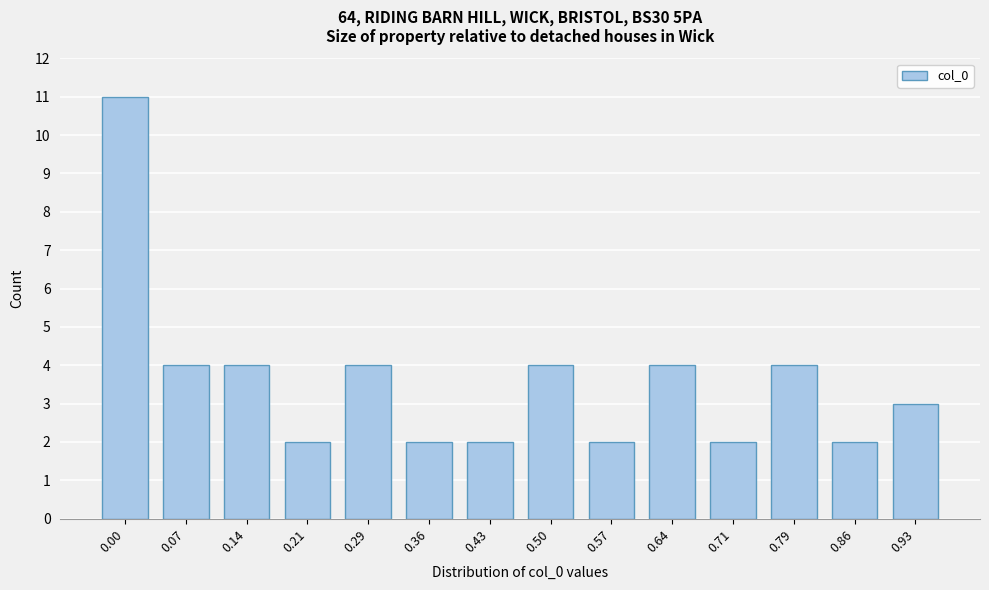

Reading left to right, transcribe all the data shown in this chart.

0.00=11	0.07=4	0.14=4	0.21=2	0.29=4	0.36=2	0.43=2	0.50=4	0.57=2	0.64=4	0.71=2	0.79=4	0.86=2	0.93=3